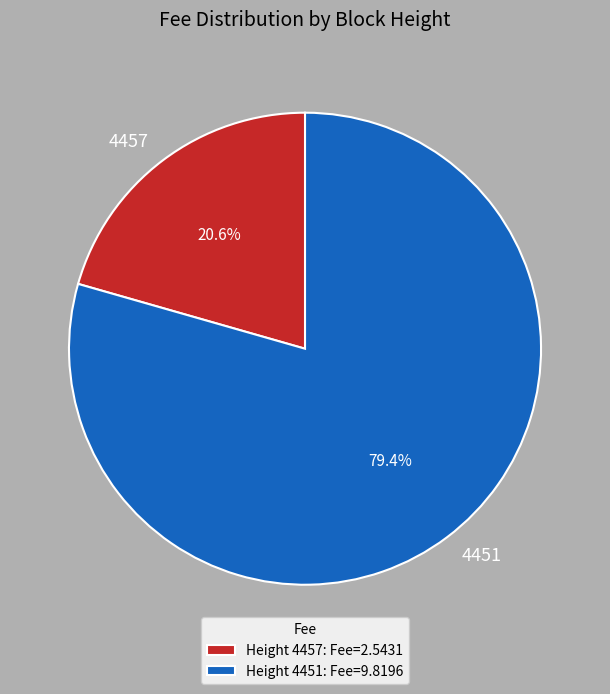

The 4451 slice represents 90% of the pie. True or false?

False